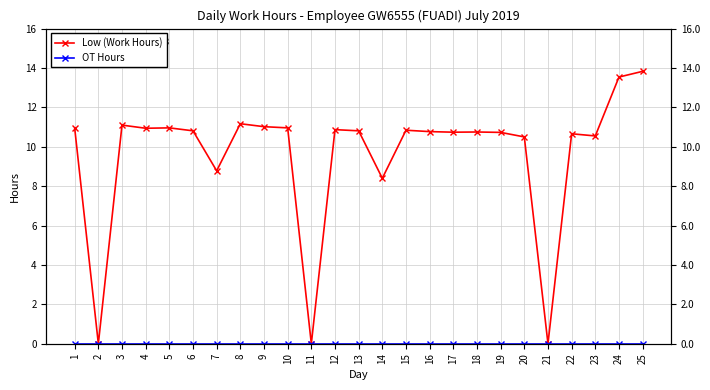

At 2, list the series in order from largest to smallest.

Low (Work Hours), OT Hours